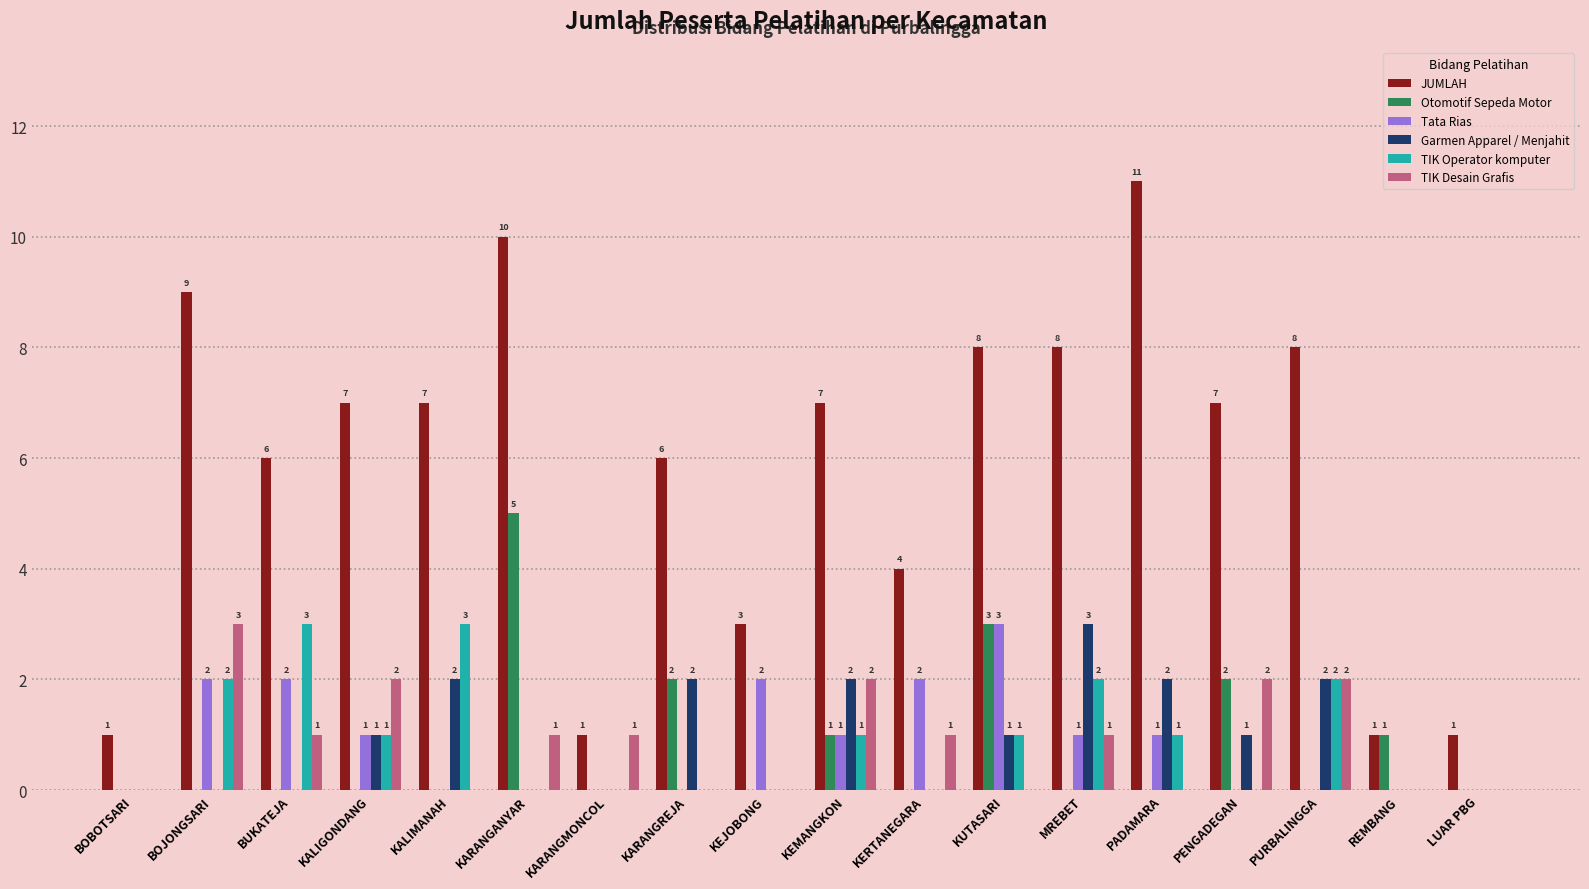

How many categories are shown in the chart?

18